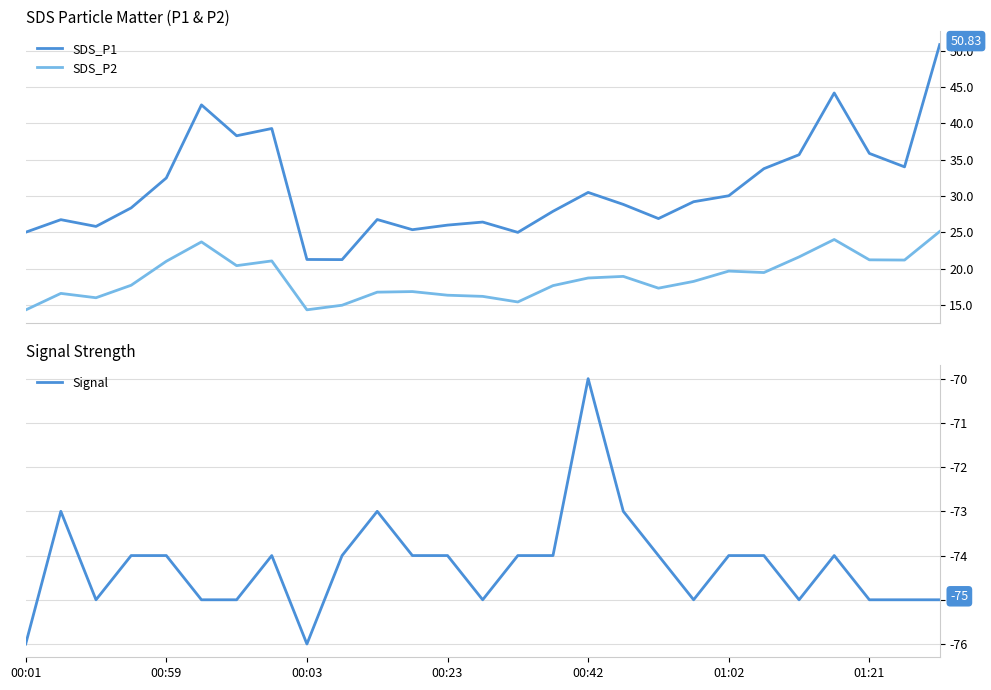

What is the spread (max minus min) of values at 9?

95.2